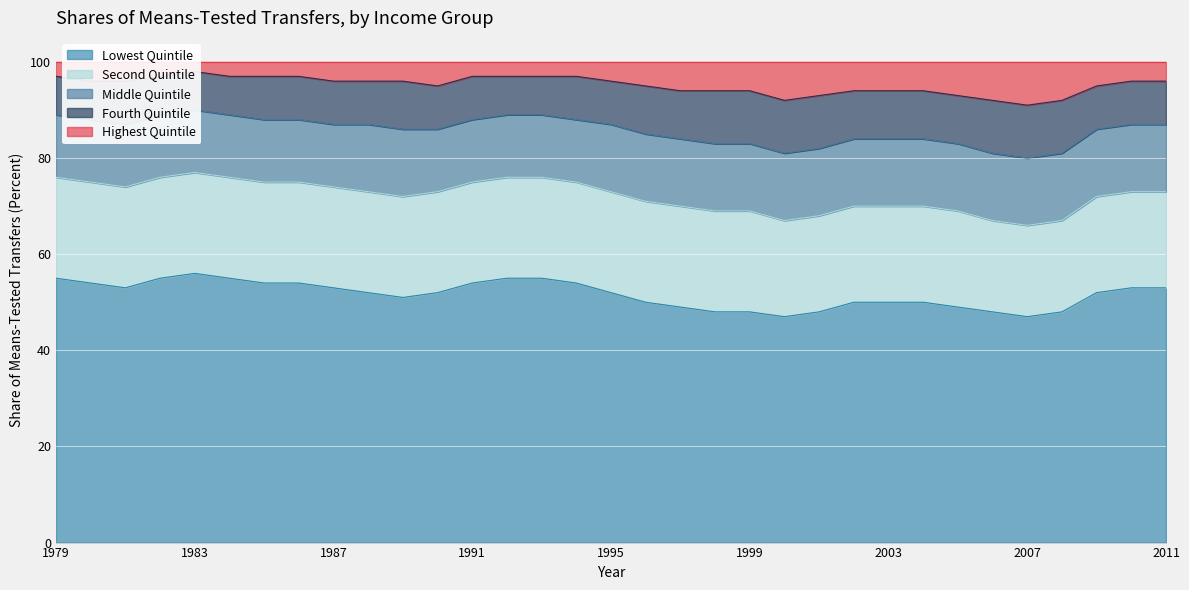

At which category does Lowest Quintile reach its first local valley?

1981